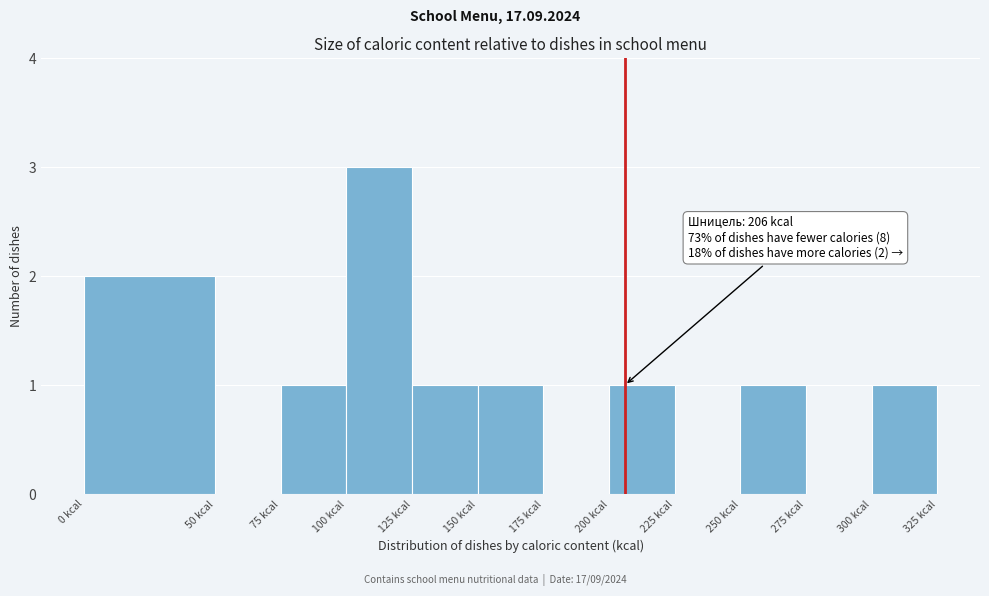

Over which range of the x-axis is the bar tallest?

100 to 125